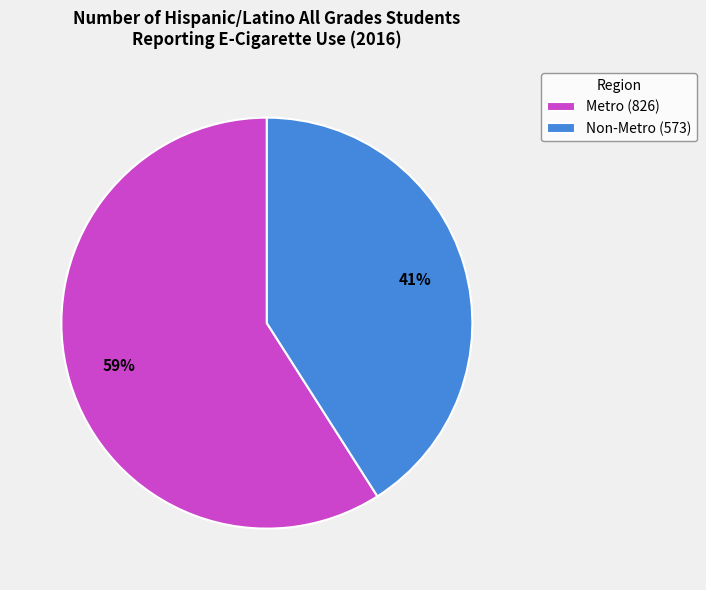

Is it true that Non-Metro is 27% of the pie?

False